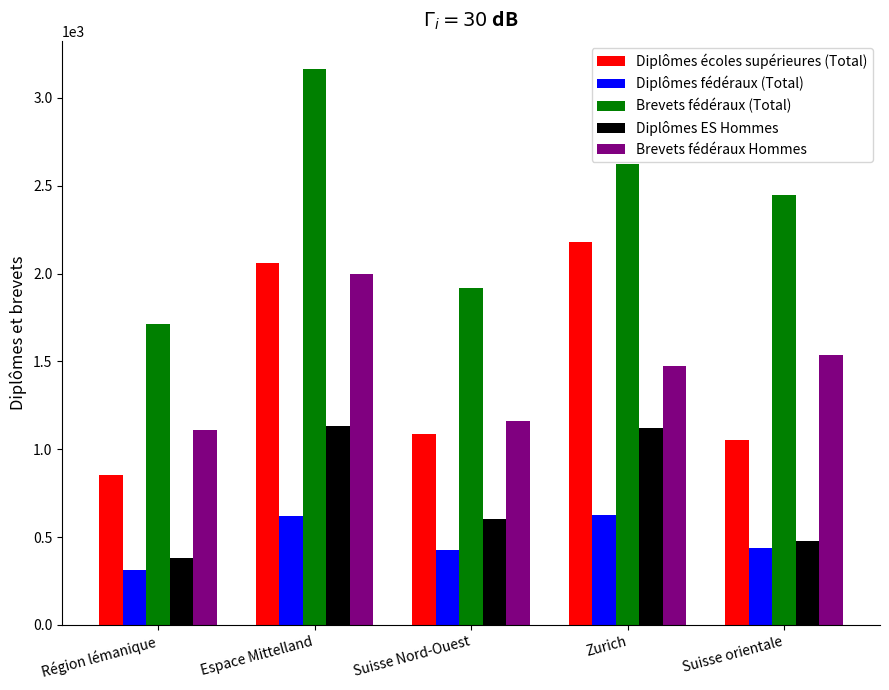

How many data points does each series have?

5